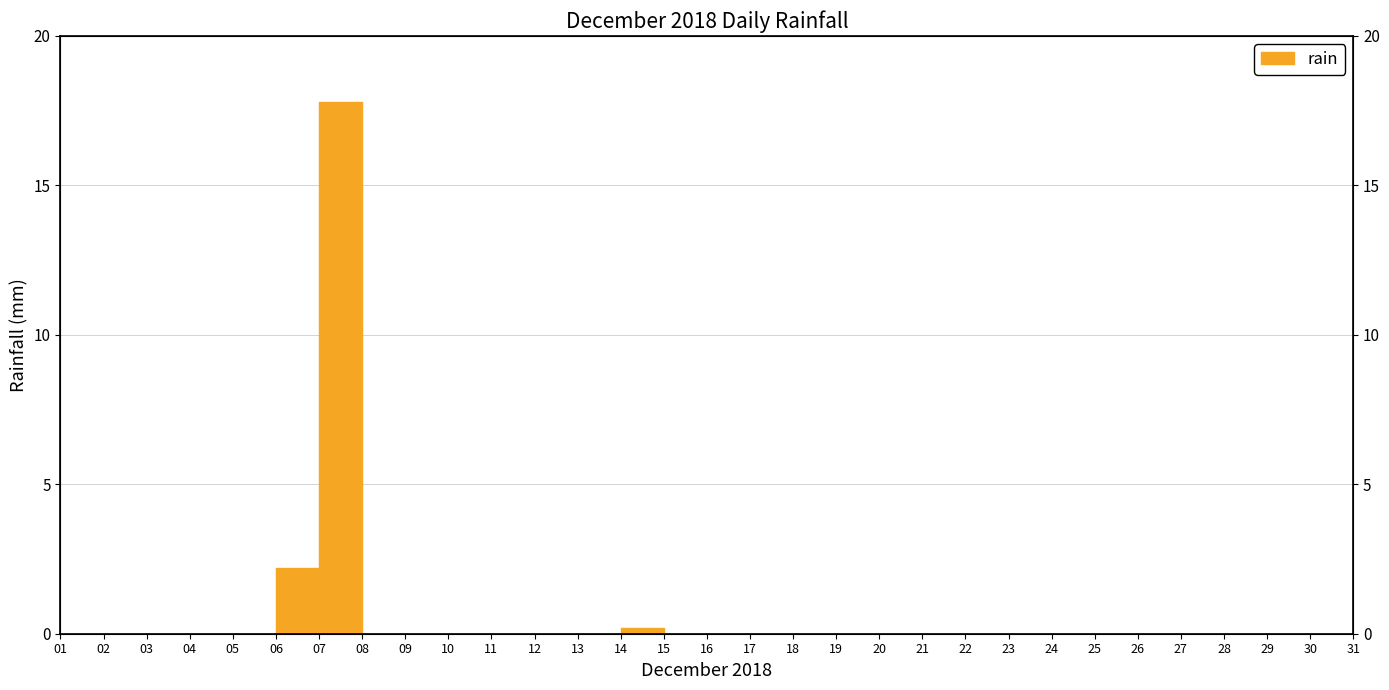

Count the number of data series in this chart.

1